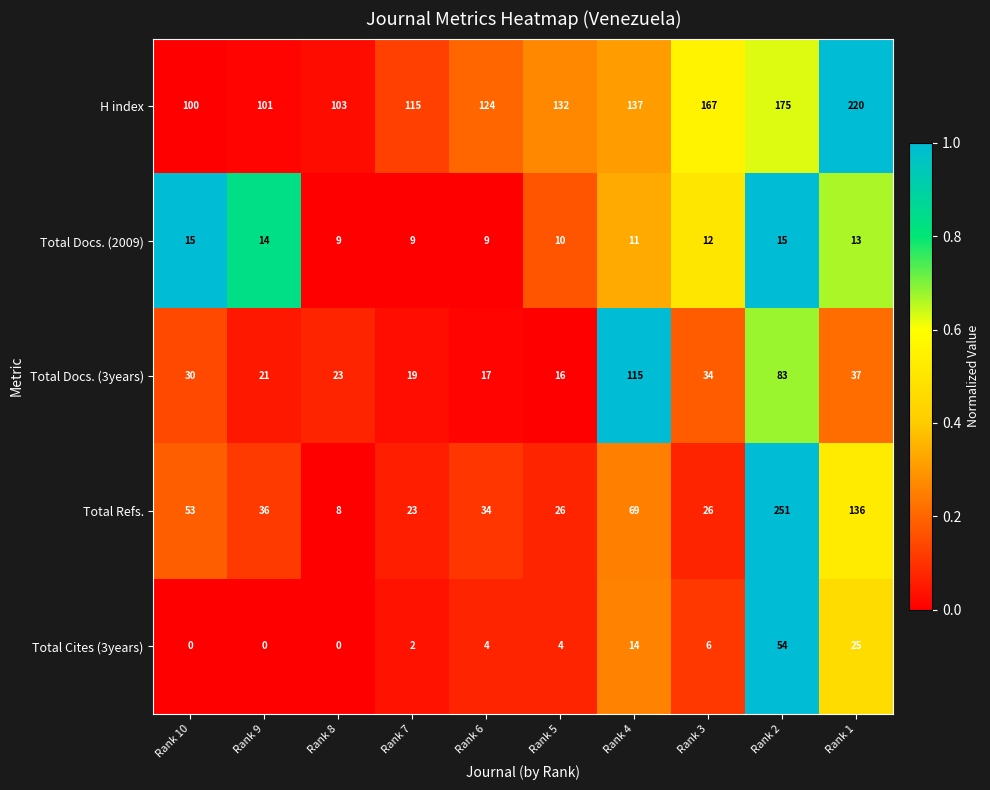

How many categories are shown in the chart?

10